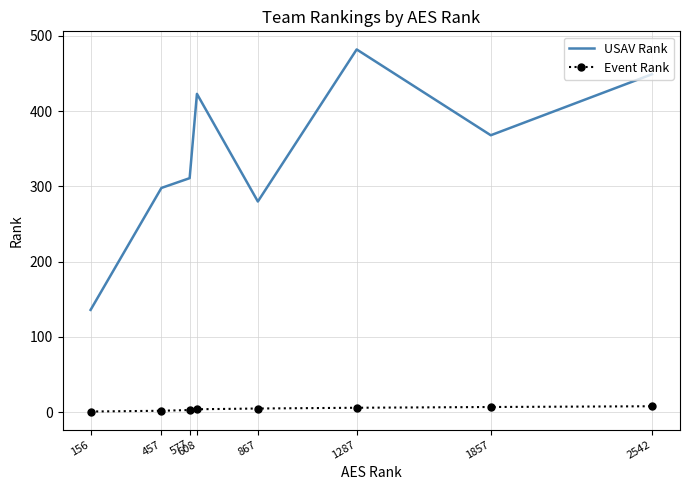

The value of USAV Rank at 608 is 423. True or false?

True